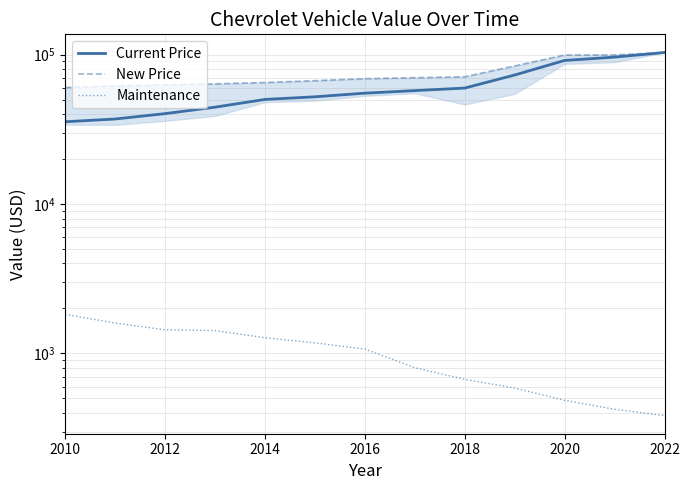

Reading left to right, what are all the values shown in this chart?

Current Price: 35523	37062	40247	44467	50101	52178	55177	57416	59693	73001	91390	96148	103298
New Price: 60208	61770	62671	63671	65030	66895	68971	70020	71063	83900	99341	99450	103298
Maintenance: 1826	1598	1441	1422	1275	1177	1070	803	671	587	486	423	384